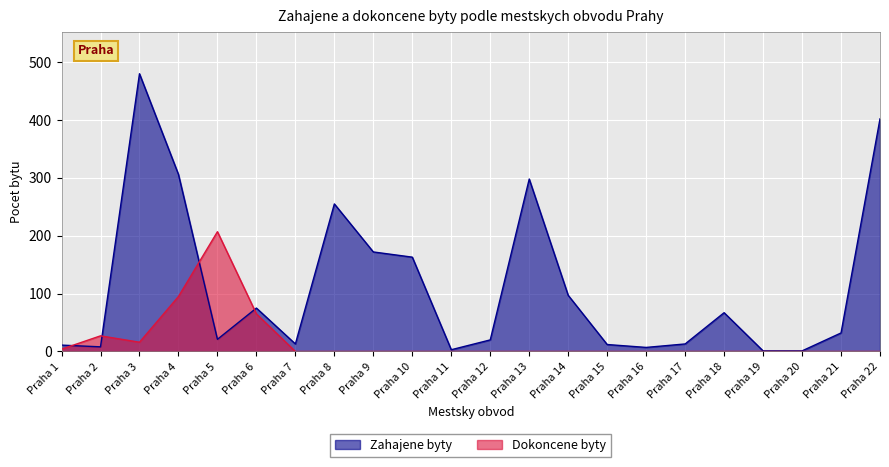

True or false: Dokoncene byty has a value of 0 at Praha 21.

True